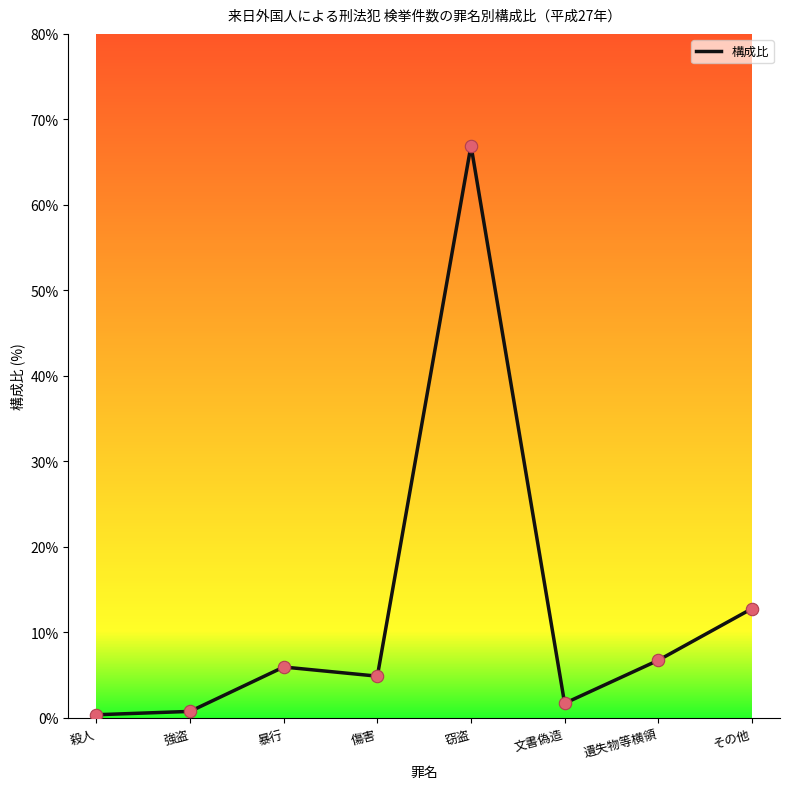

What is the ratio of the value at 強盗 to the value at 暴行?

0.1